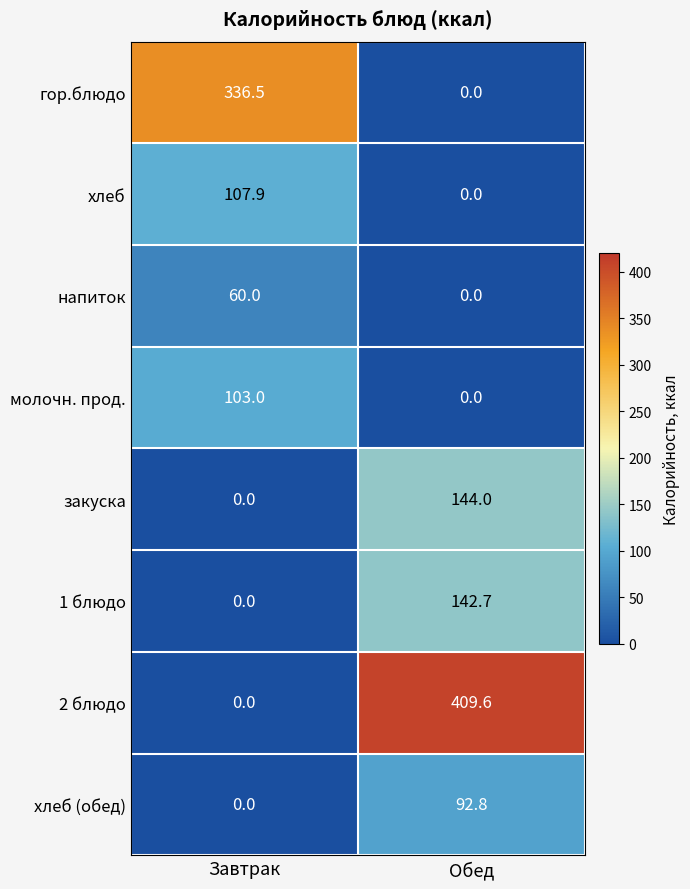

Where does the хлеб (обед) series first go above 92?

Обед